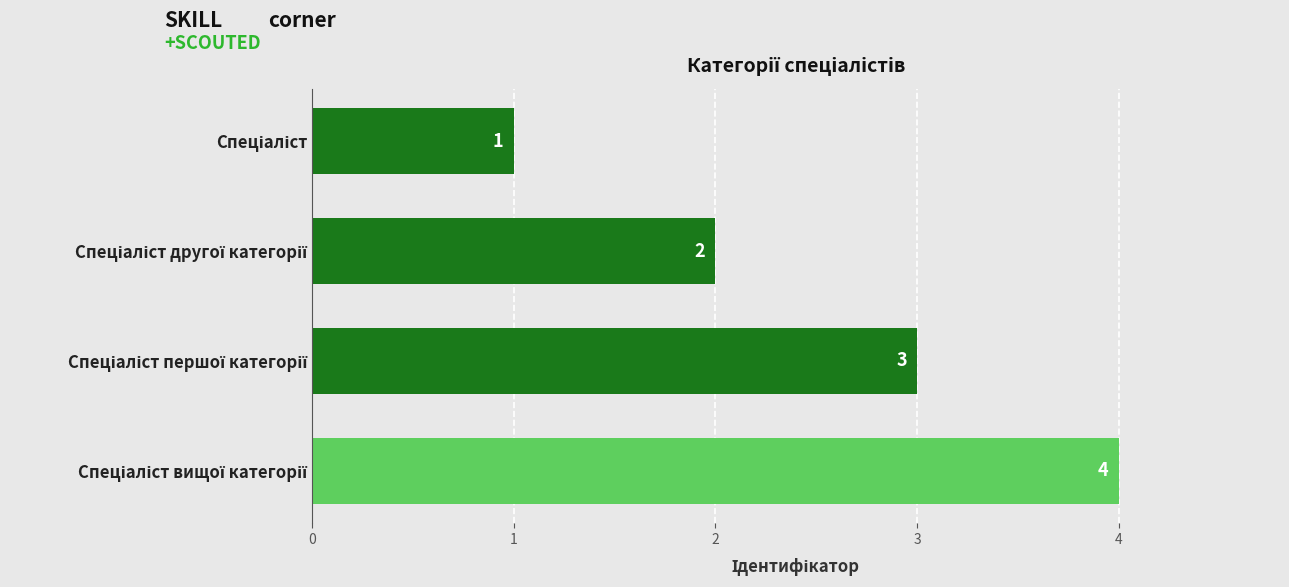

What is the sum of all values?

10